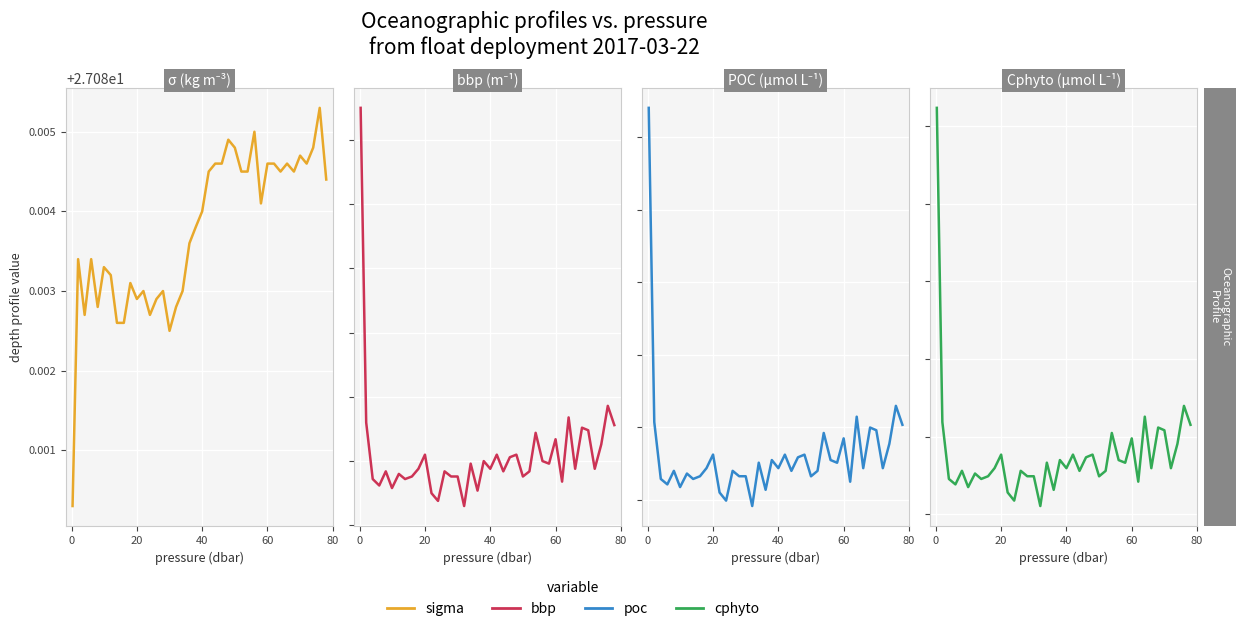

Rank the series by their maximum value, from lowest to highest.

bbp, cphyto, poc, sigma